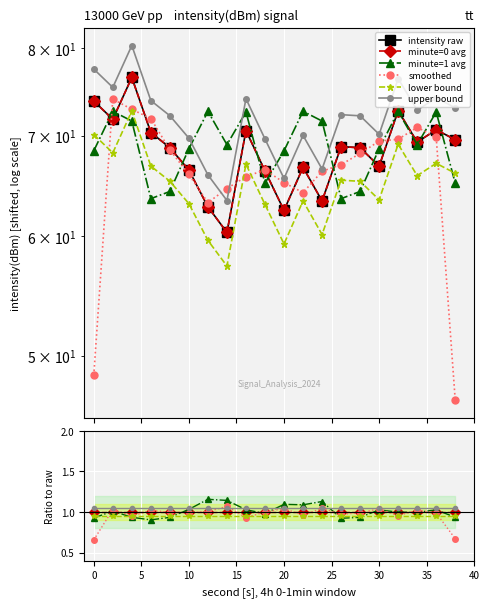

True or false: intensity raw and lower bound cross at least once.

False